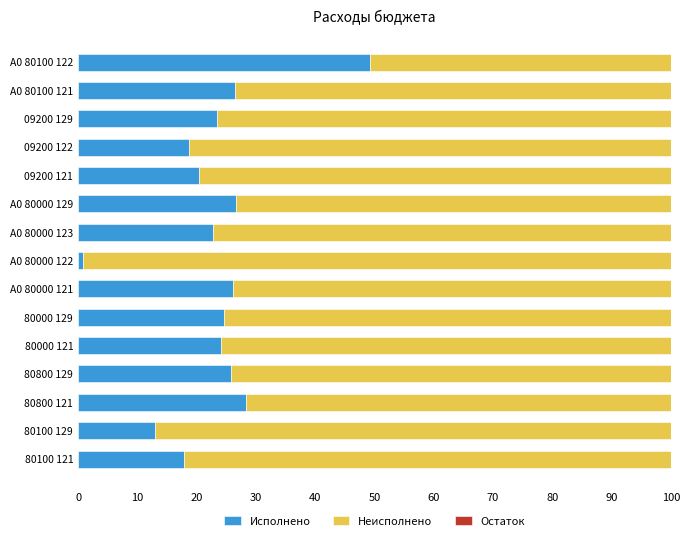

What is the total value across all series at 09200 121?

100.0